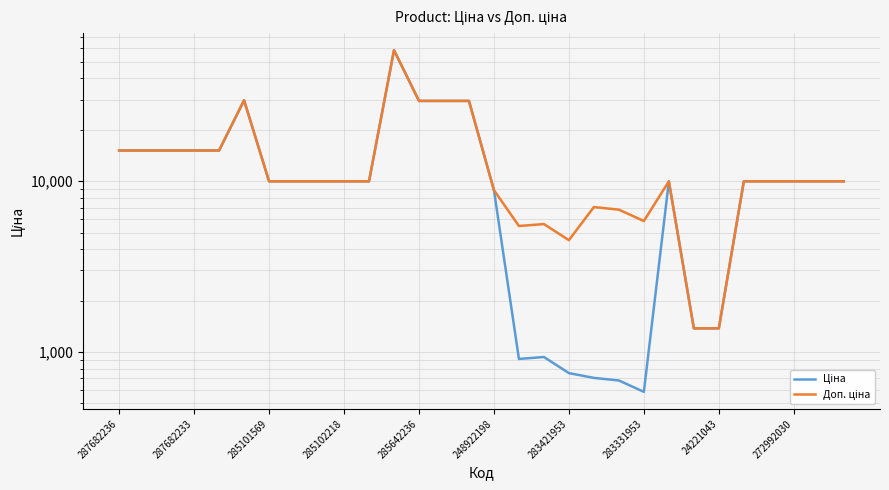

Rank the series by their average value, from highest to lowest.

Доп. ціна, Ціна